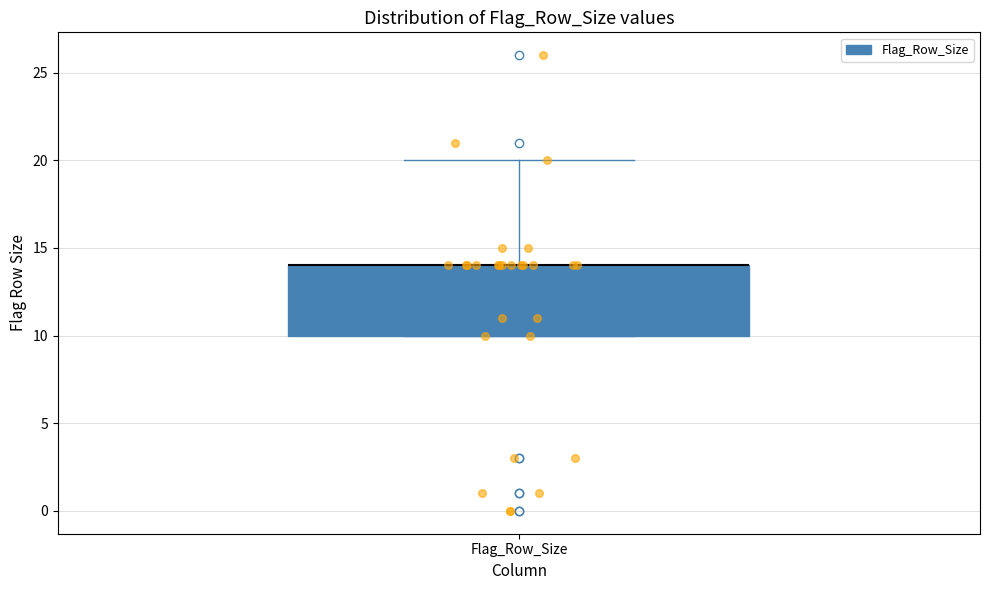

Where is the lower edge of the box for Flag_Row_Size on the y-axis? The values are not printed on the chart, so give them approximately, as read against the axis.

10